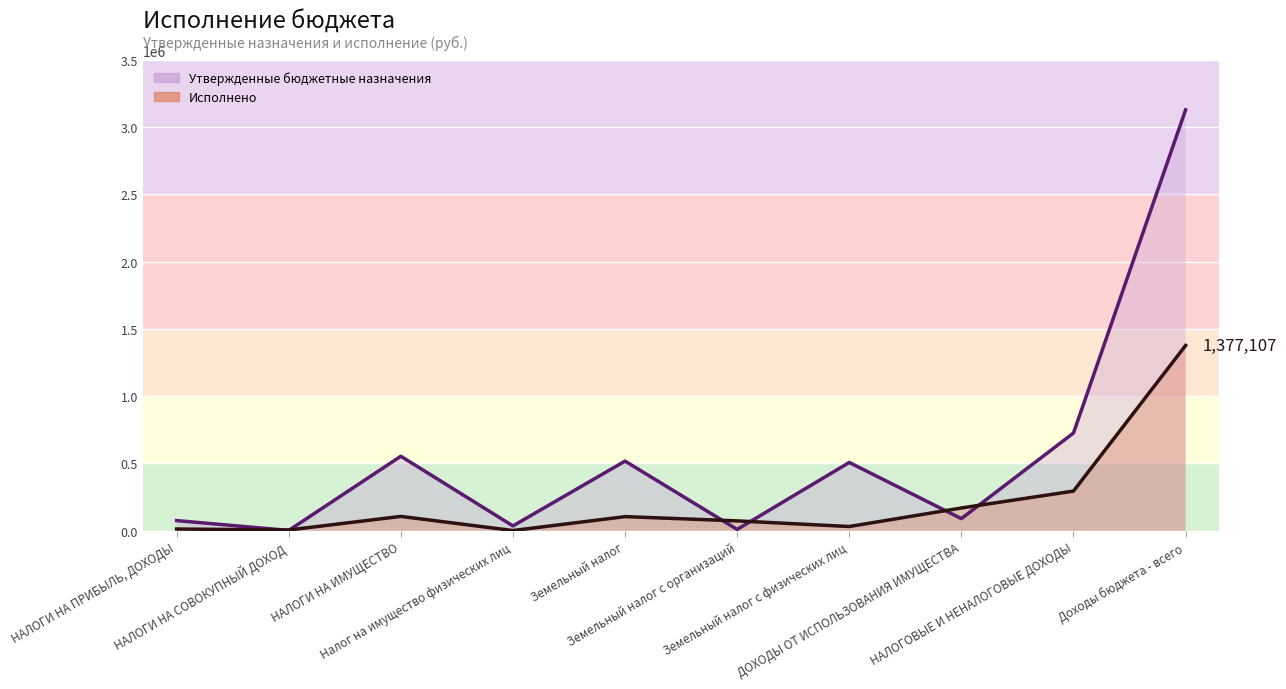

What is the difference between the maximum and minimum values in the Утвержденные бюджетные назначения series?

3125895.0